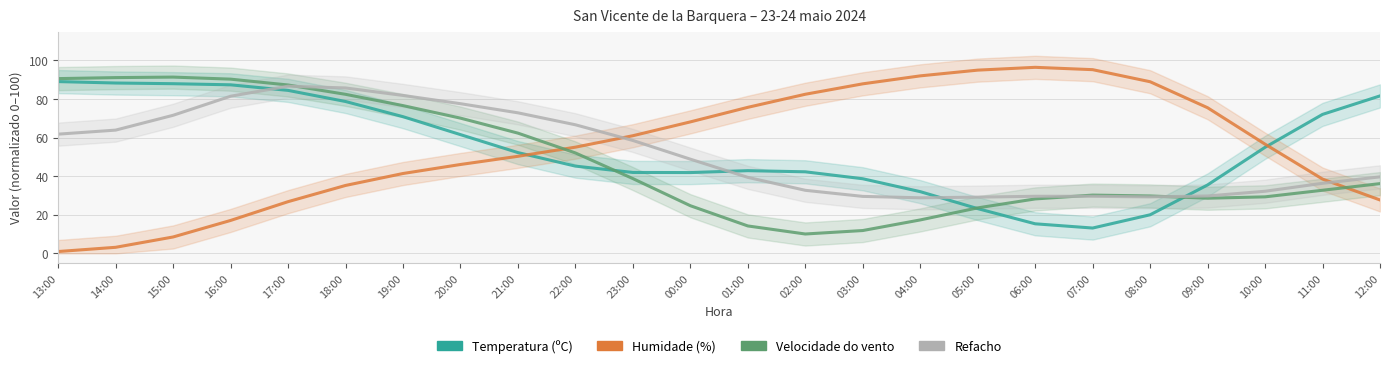

True or false: Humidade (%) has more than 0 points higher than both neighbors.

True